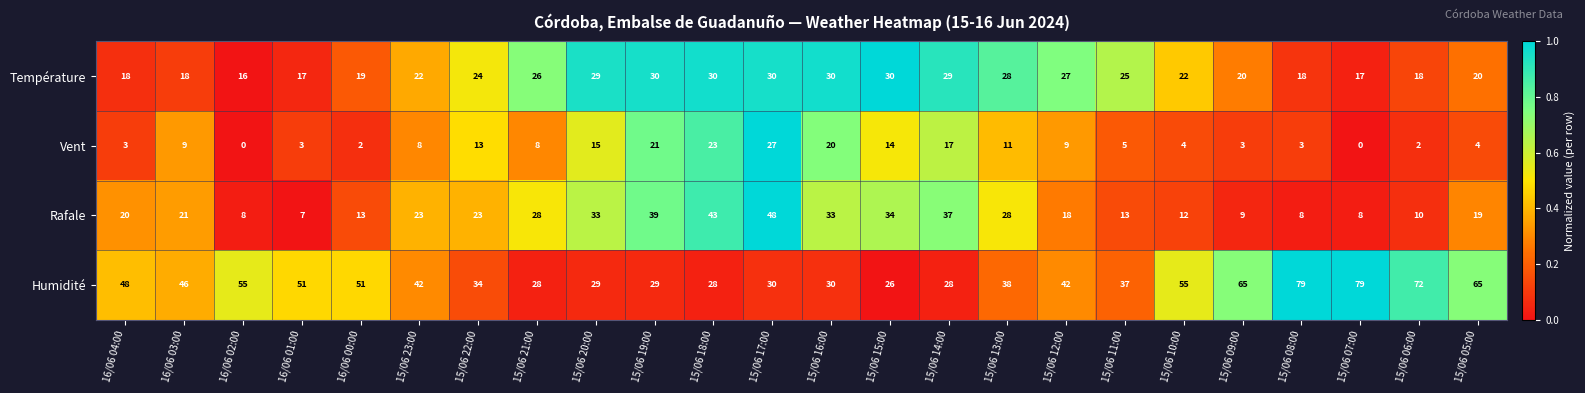

The value of Rafale at 16/06 02:00 is 5. True or false?

False